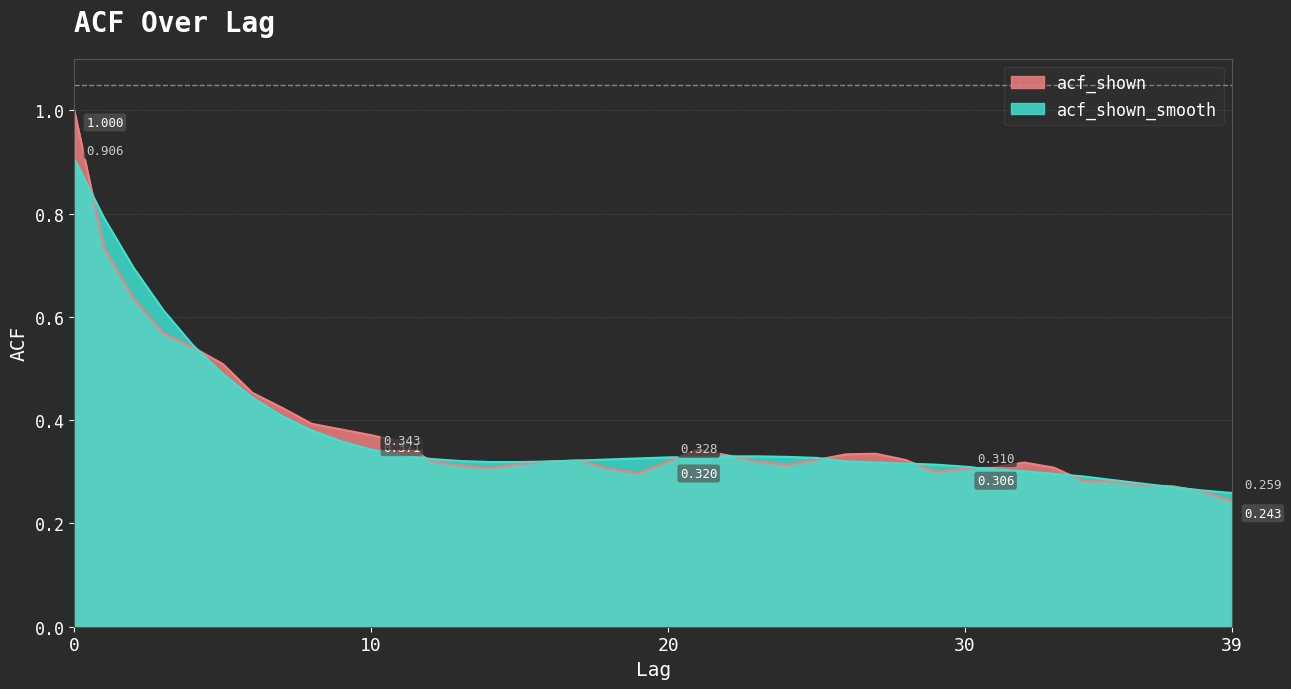

What is the maximum value for acf_shown?

1.0